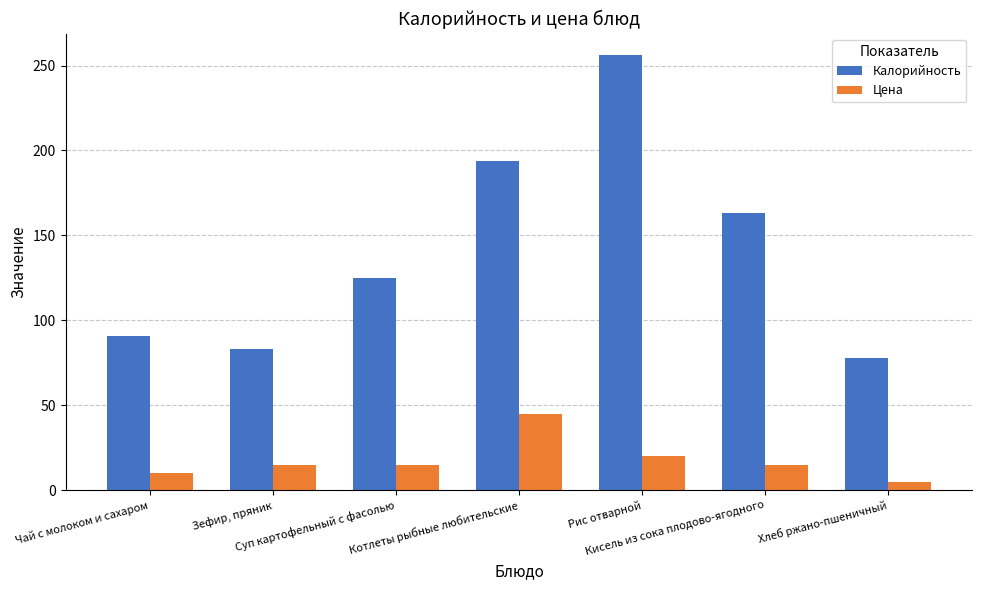

What is the sum of all Цена values?

125